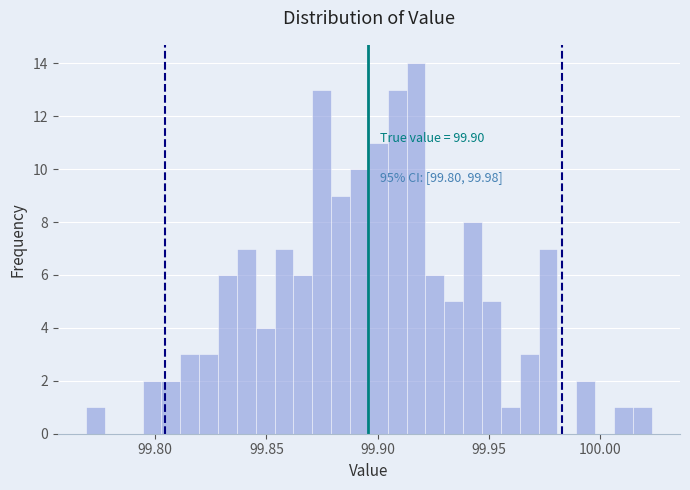

Around what value on the x-axis is the tallest bar? Give the approximate position of its centre, as read against the axis.

99.915